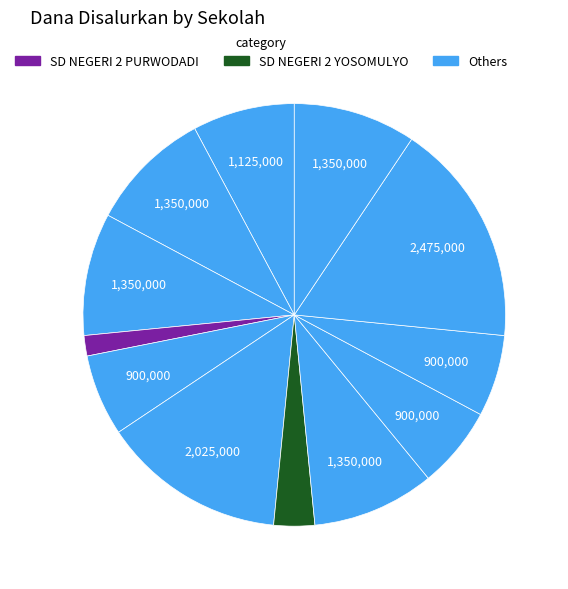

How many segments does this pie chart have?

12